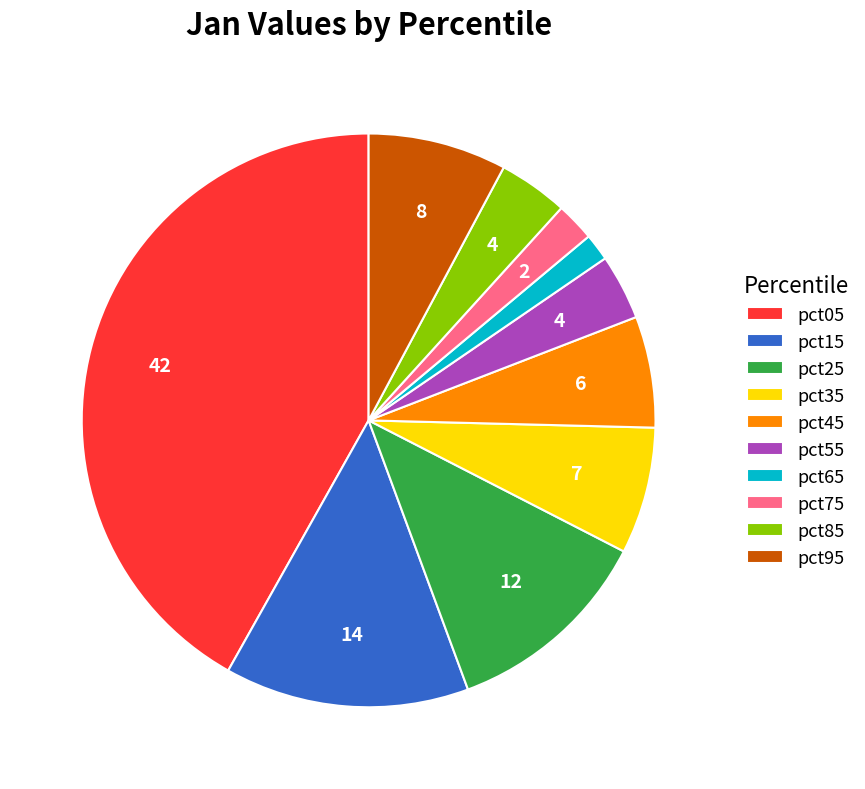

The pct45 slice represents 6% of the pie. True or false?

True